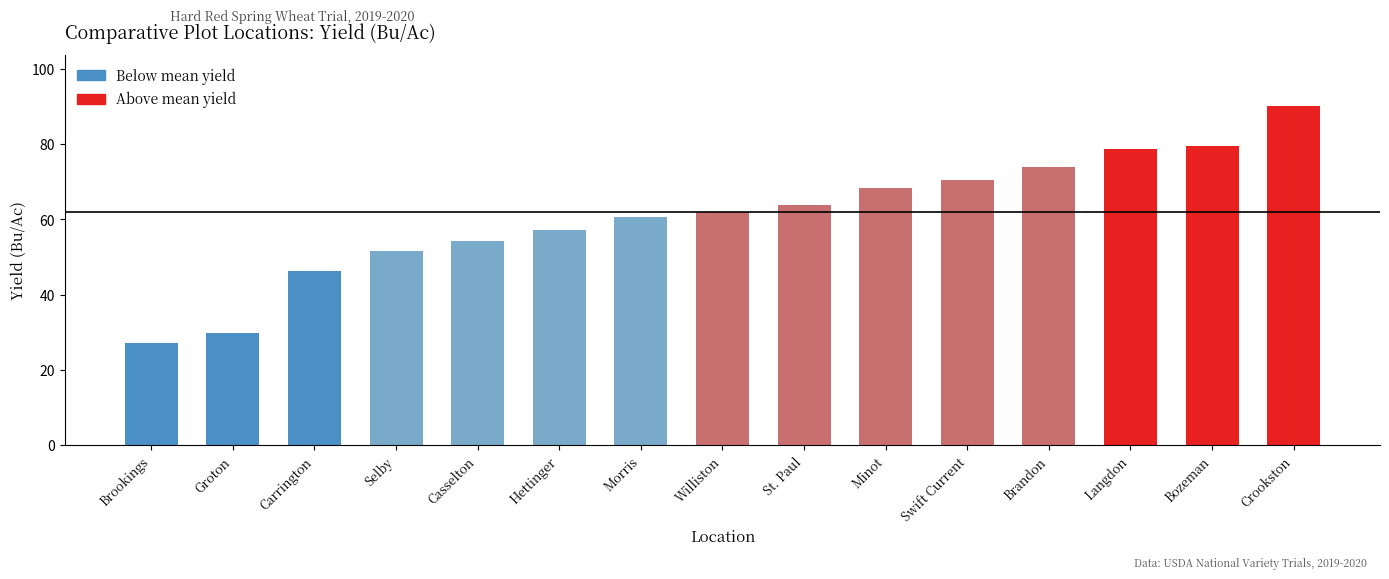

Reading left to right, list all the values displayed in this chart.

Brookings=27.0	Groton=29.8	Carrington=46.3	Selby=51.6	Casselton=54.2	Hettinger=57.1	Morris=60.5	Williston=62.0	St. Paul=63.9	Minot=68.4	Swift Current=70.5	Brandon=73.9	Langdon=78.6	Bozeman=79.4	Crookston=90.1